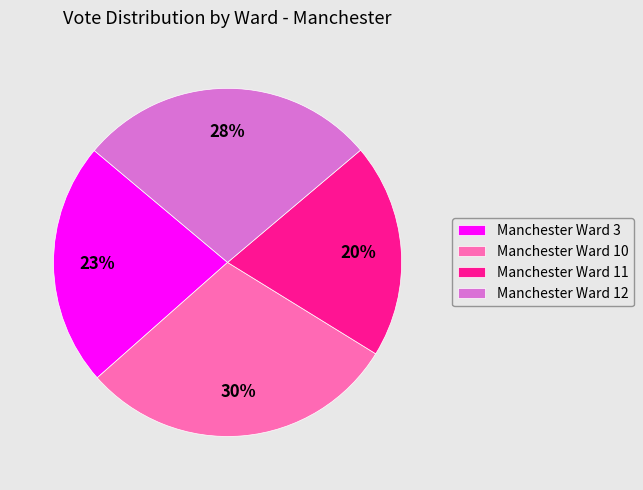

To the nearest percent, what is the combined percentage of Manchester Ward 11 and Manchester Ward 10?

50%